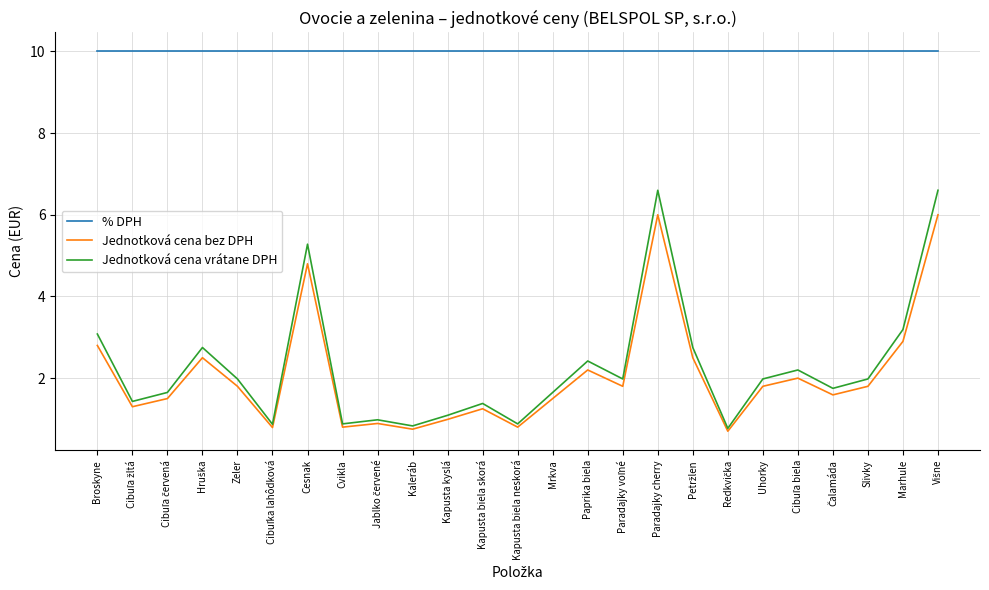

Where is Jednotková cena bez DPH nearest to the value 3?

Marhule